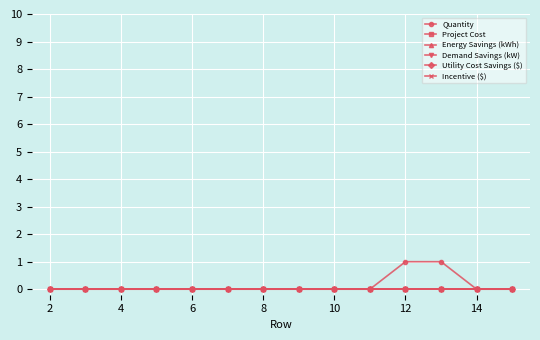

Does the chart have visible grid lines?

Yes